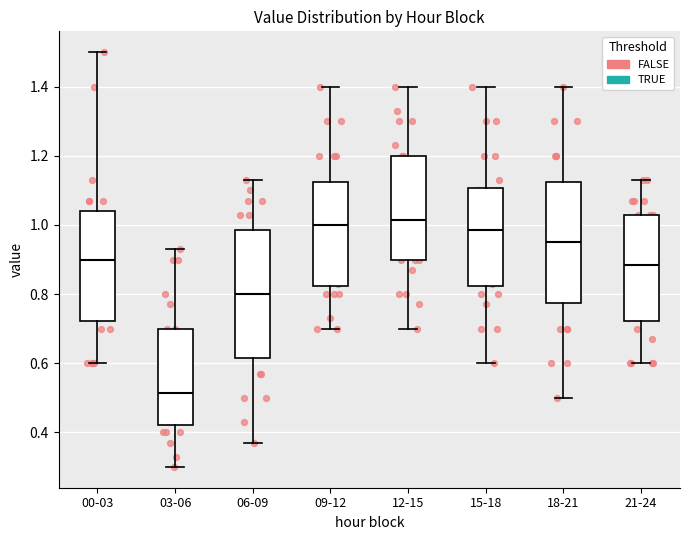

Reading left to right, transcribe this box plot: for each box, give where its median line is, the range the box spans, and where its two whiskers end, as read against the y-axis. The values are not printed on the chart, so give them approximately, as read against the axis.

00-03: median 0.90, box 0.72 to 1.04, whiskers 0.60 to 1.50
03-06: median 0.52, box 0.42 to 0.70, whiskers 0.30 to 0.94
06-09: median 0.80, box 0.62 to 0.98, whiskers 0.38 to 1.14
09-12: median 1.00, box 0.82 to 1.12, whiskers 0.70 to 1.40
12-15: median 1.02, box 0.90 to 1.20, whiskers 0.70 to 1.40
15-18: median 0.98, box 0.82 to 1.10, whiskers 0.60 to 1.40
18-21: median 0.96, box 0.78 to 1.12, whiskers 0.50 to 1.40
21-24: median 0.88, box 0.72 to 1.04, whiskers 0.60 to 1.14